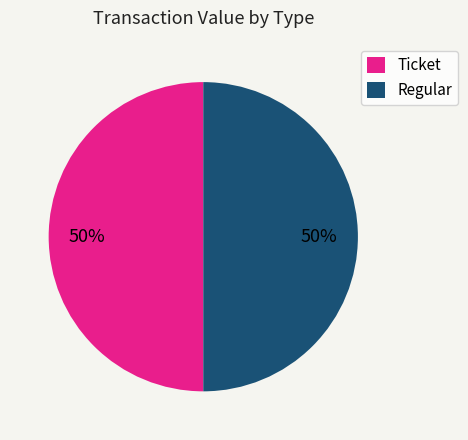

Do Regular and Ticket together represent more than half of the pie?

Yes